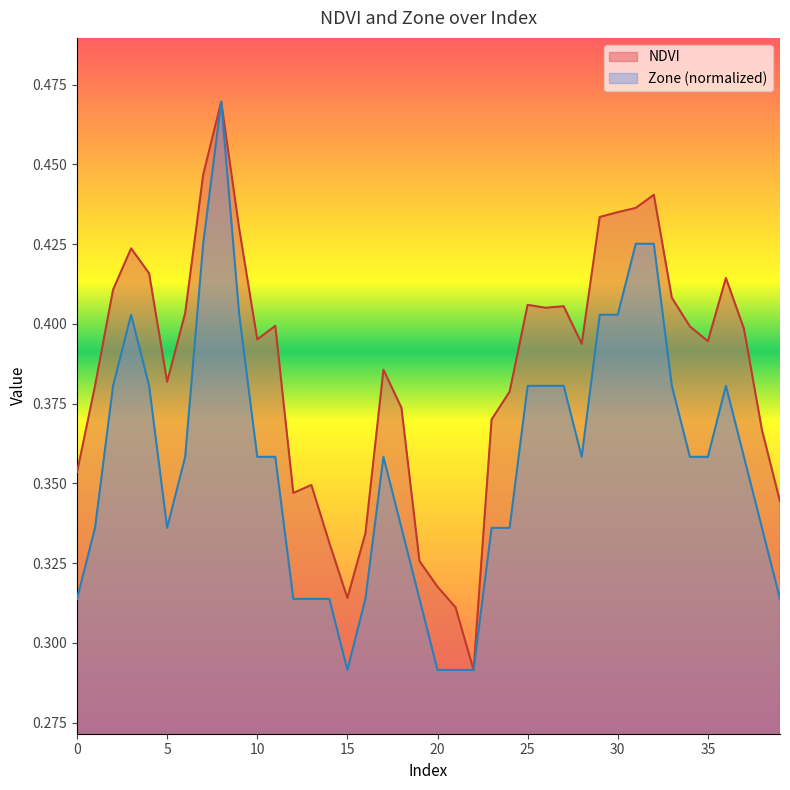

At how many categories does at least one series exceed 0?

40